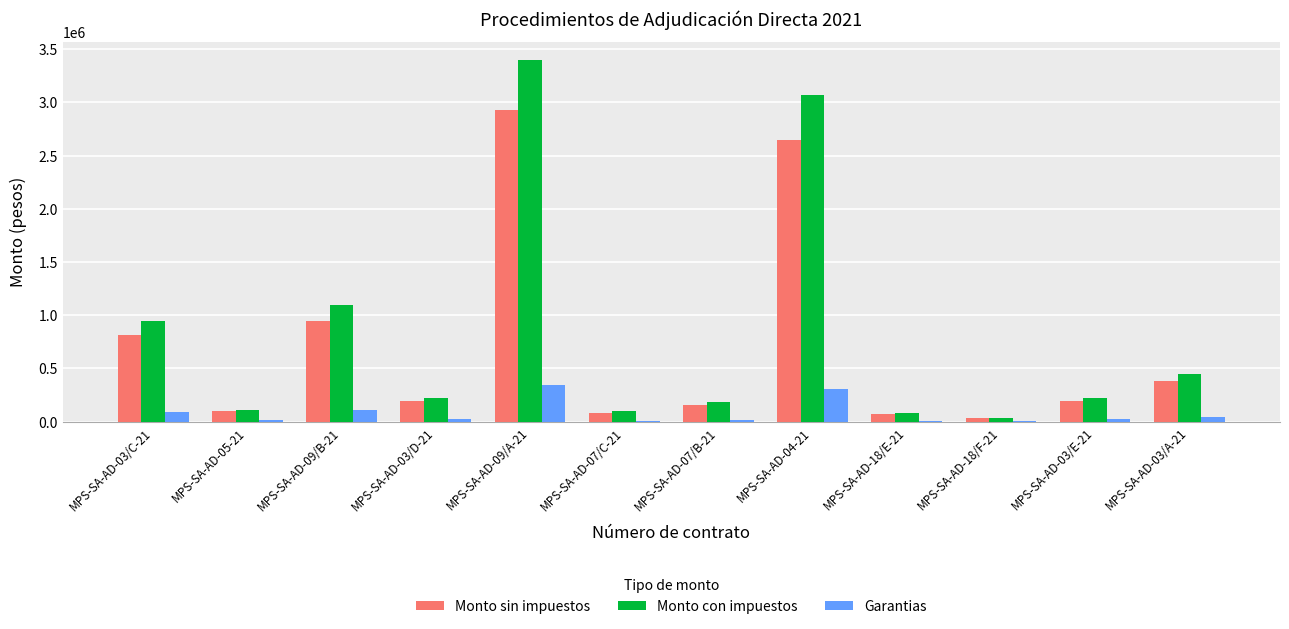

What is the sum of all Monto con impuestos values?

9915822.7